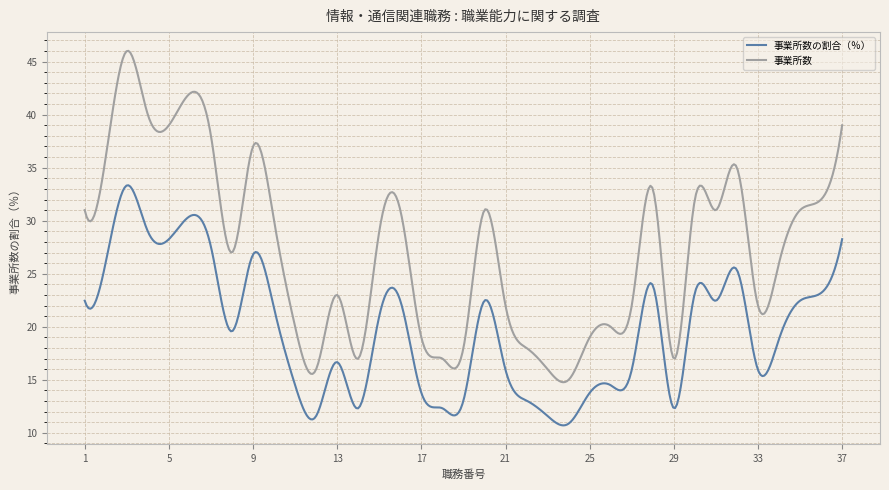

True or false: 事業所数の割合（％） has more than 1 interior local peaks.

True